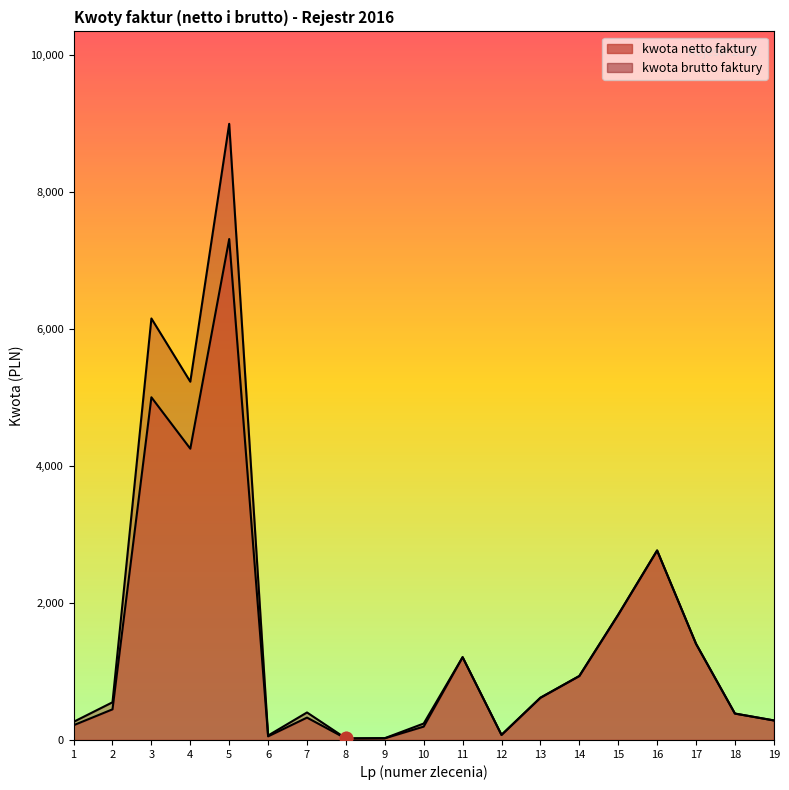

Which series contains the highest Y value?

kwota brutto faktury